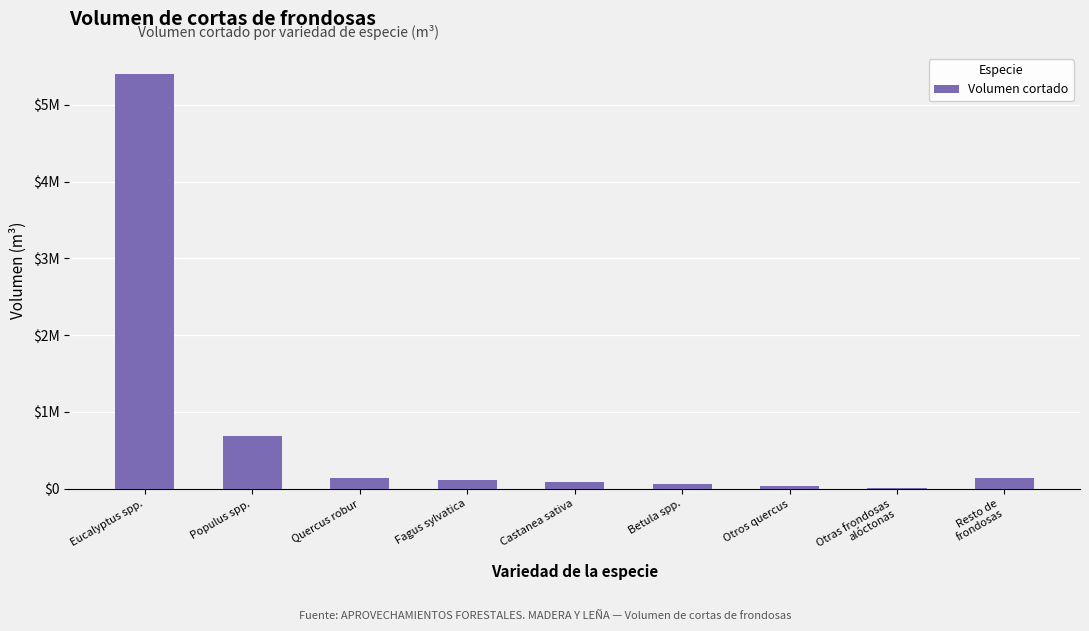

What is the label of the 3rd bar from the right?

Otros quercus